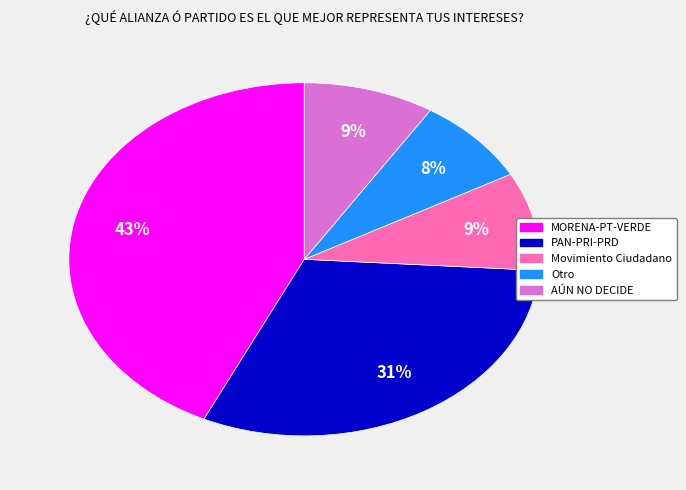

To the nearest percent, what portion does Otro represent?

8%